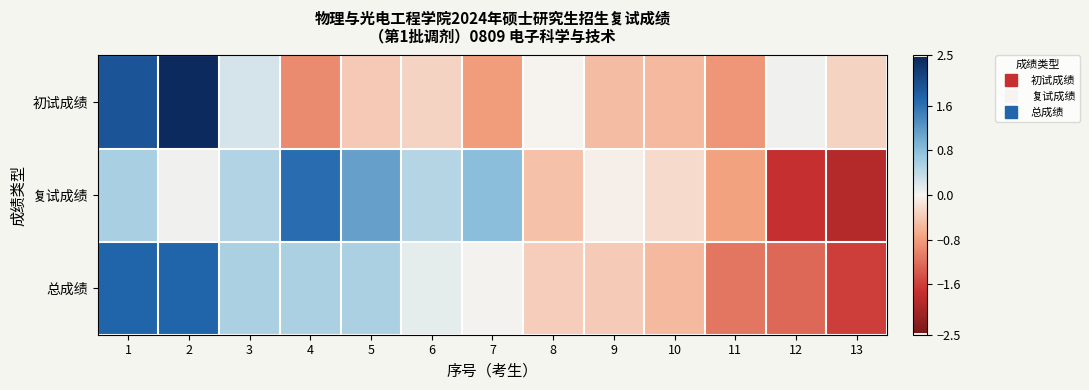

Reading left to right, list all the values displayed in this chart.

初试成绩: 1=1.9	2=2.5	3=0.2	4=-0.9	5=-0.4	6=-0.3	7=-0.8	8=-0.0	9=-0.5	10=-0.6	11=-0.8	12=0.0	13=-0.3
复试成绩: 1=0.6	2=0.0	3=0.5	4=1.6	5=1.1	6=0.5	7=0.8	8=-0.5	9=-0.0	10=-0.2	11=-0.8	12=-1.7	13=-1.9
总成绩: 1=1.7	2=1.7	3=0.5	4=0.5	5=0.5	6=0.1	7=0.0	8=-0.3	9=-0.4	10=-0.6	11=-1.1	12=-1.2	13=-1.6